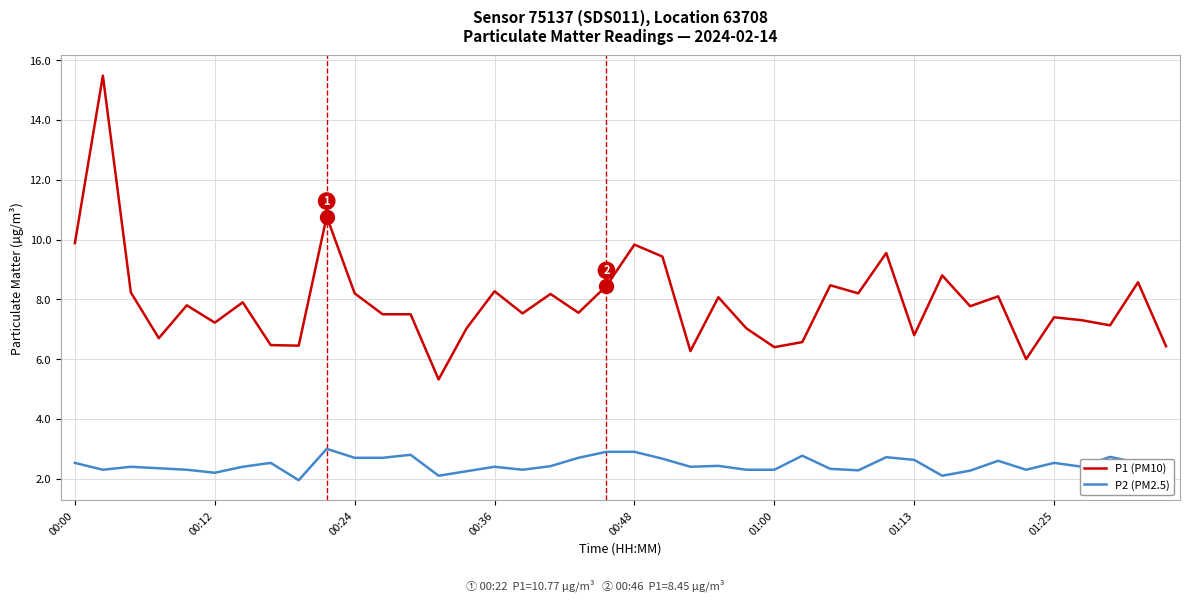

Rank the series by their maximum value, from lowest to highest.

P2 (PM2.5), P1 (PM10)